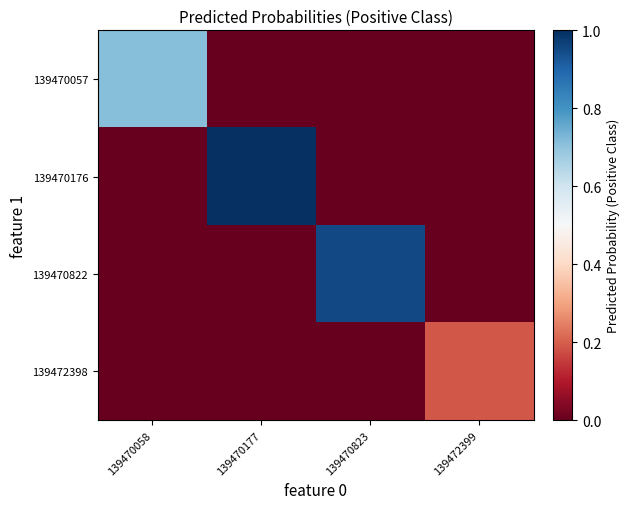

At which category is the sum across all series the highest?

139470177